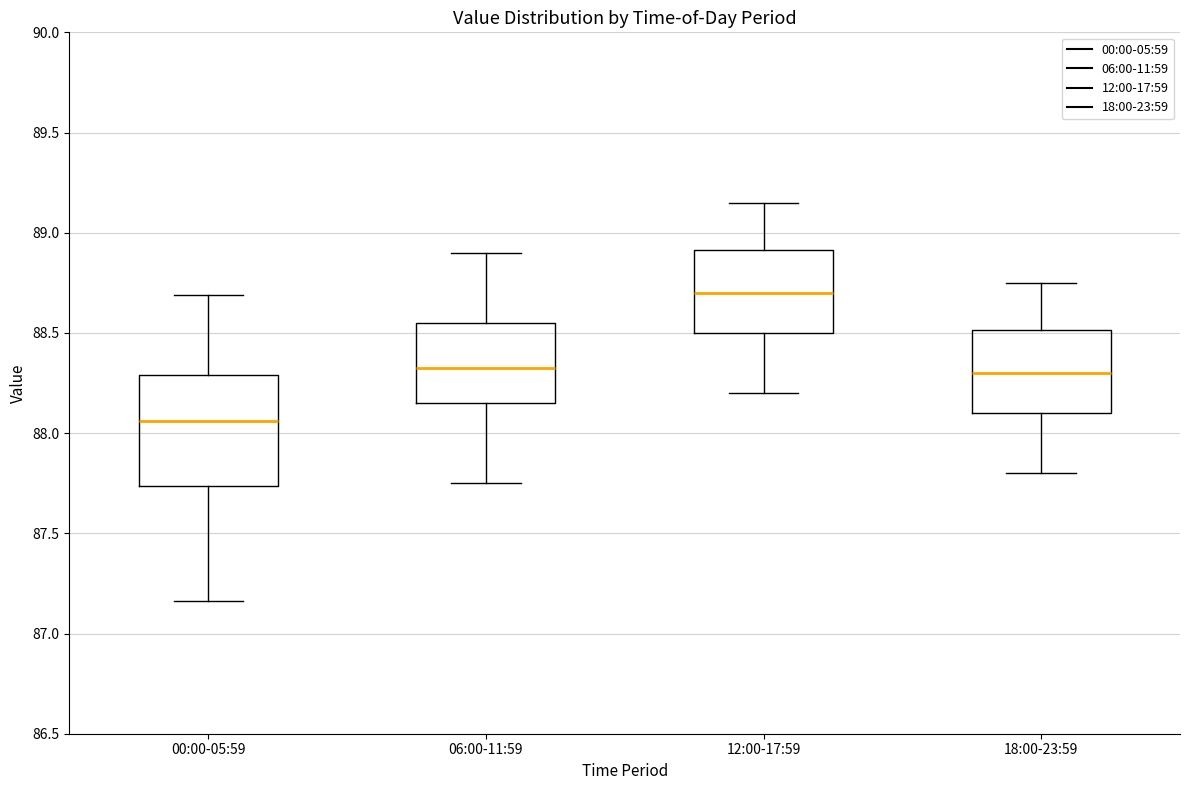

Where does the median line of the box for 00:00-05:59 sit on the y-axis? The values are not printed on the chart, so give them approximately, as read against the axis.

88.05